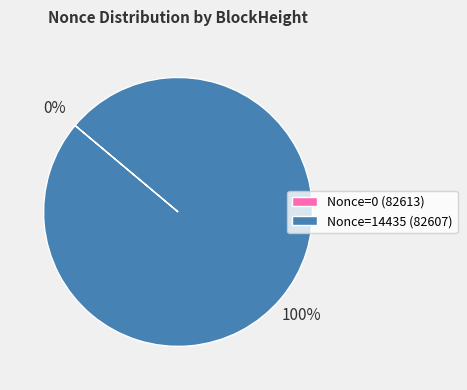

Which slice is the largest?

Nonce=14435 (82607)